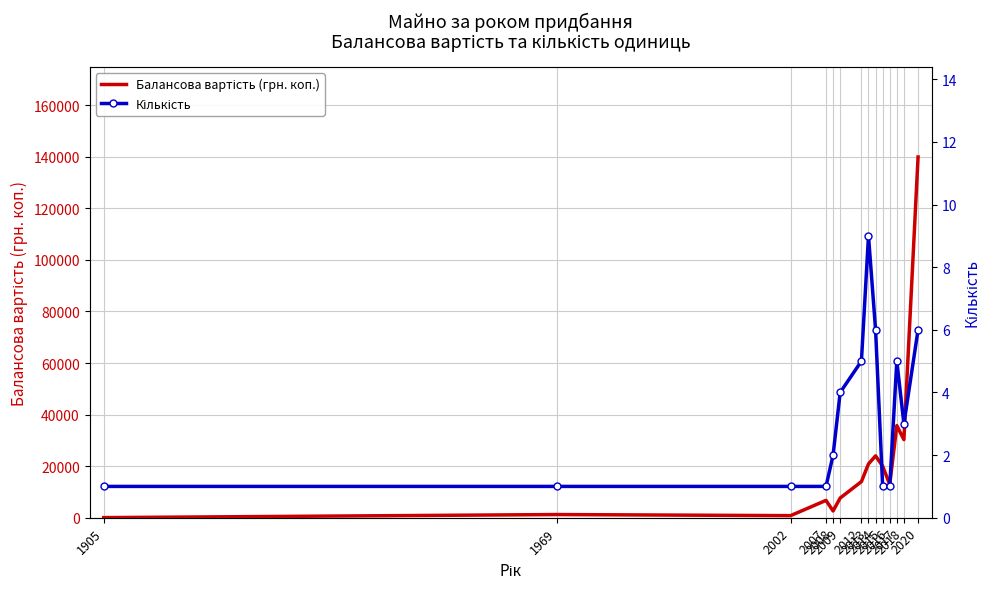

What is the smallest value displayed?

1